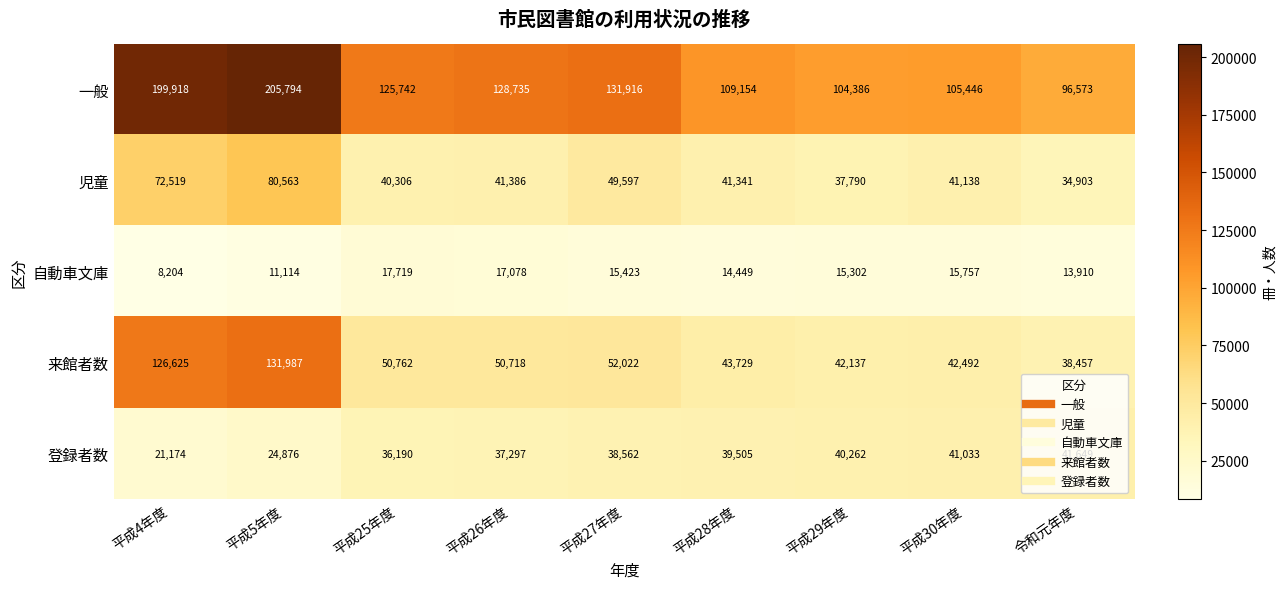

What is the difference between the second highest and minimum values in the 登録者数 series?

19859